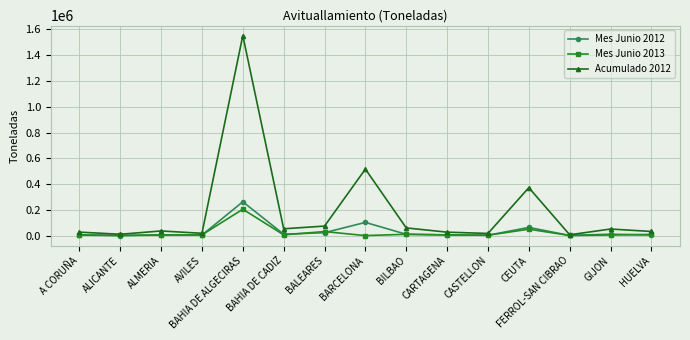

Which series has the widest spread of values?

Acumulado 2012